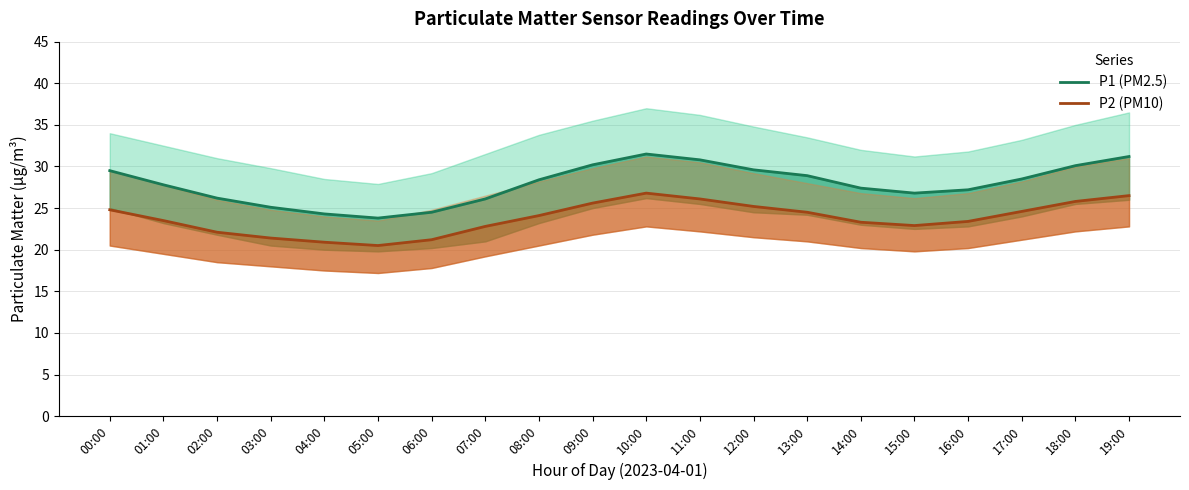

Where is P2 (PM10) nearest to the value 23?

15:00